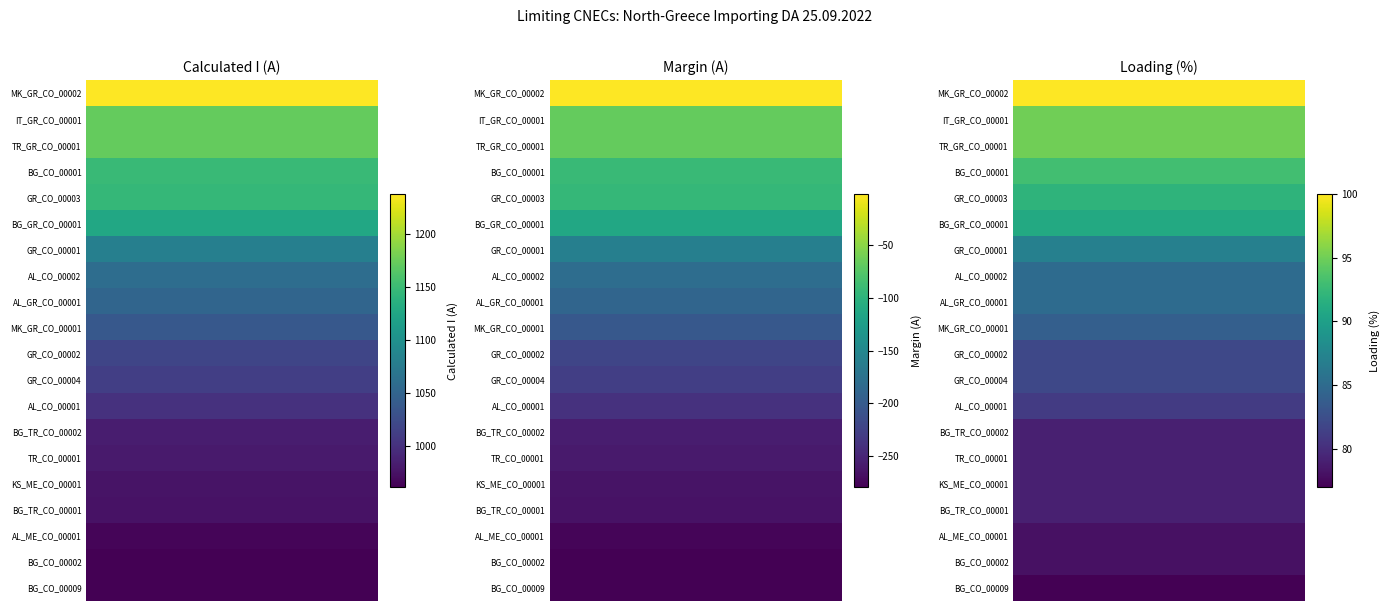

Which series has the widest spread of values?

Calculated I (A)